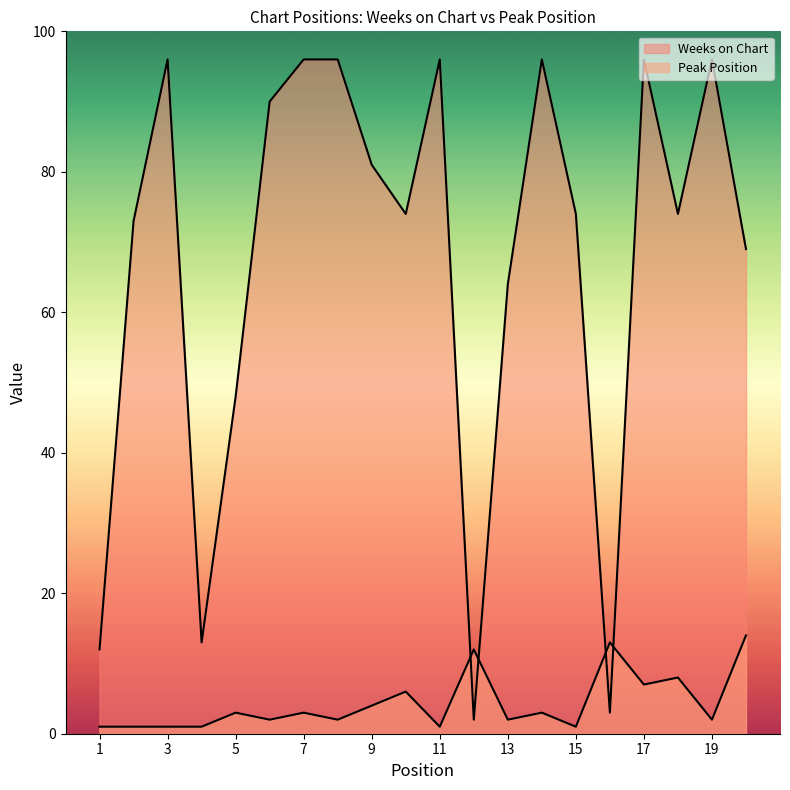

Which series has the largest range (max minus min)?

Weeks on Chart